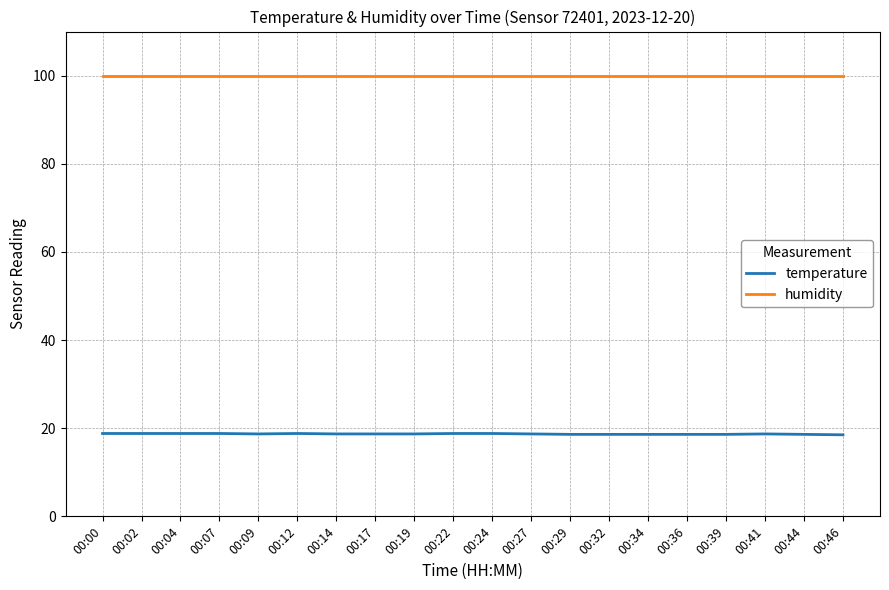

Is it true that temperature equals 18.8 at 00:04?

True